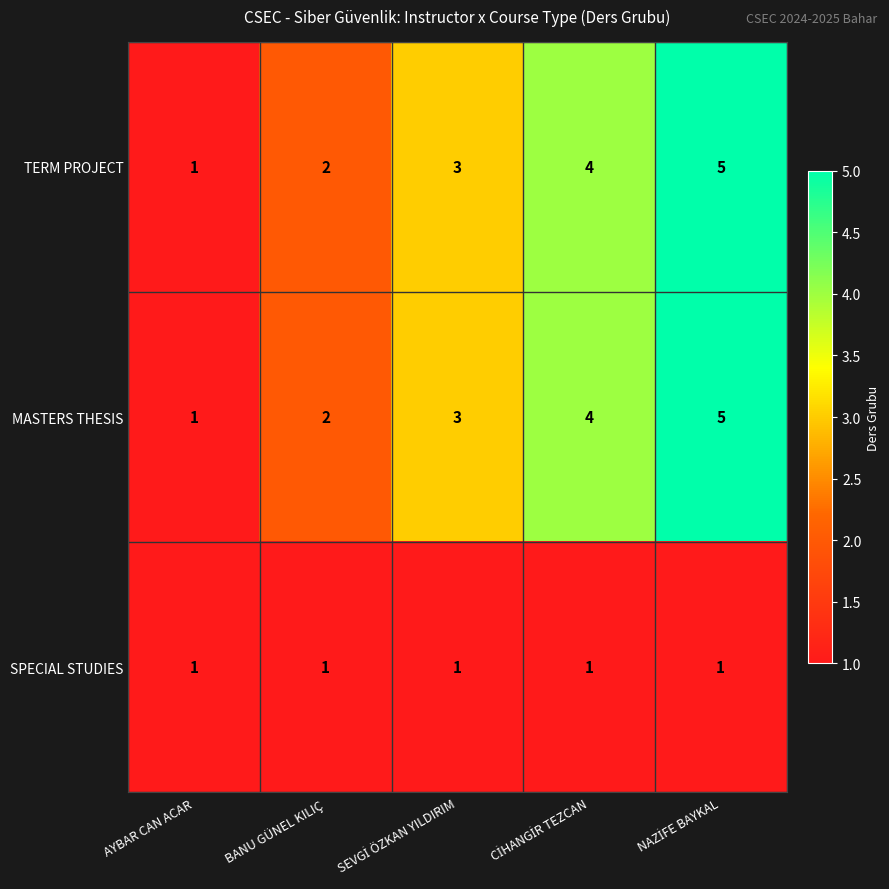

What is the difference between the second highest and minimum values in the MASTERS THESIS series?

3